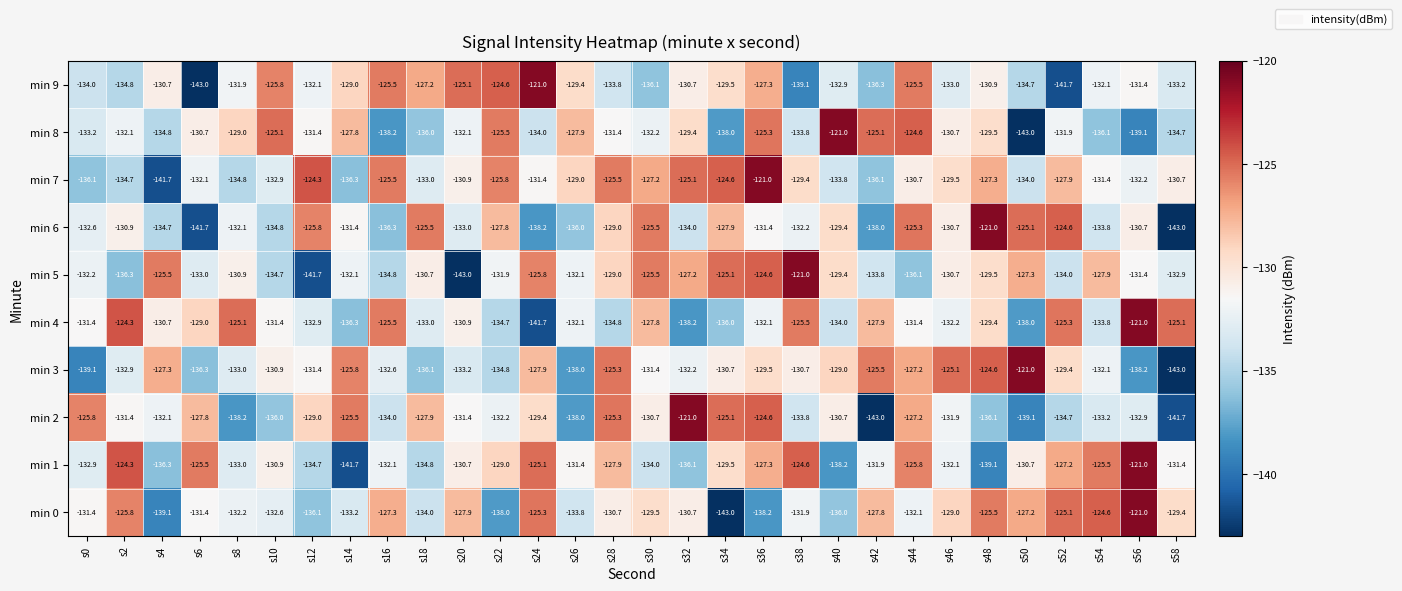

What is the difference between the maximum and second lowest values in the min 3 series?

18.1